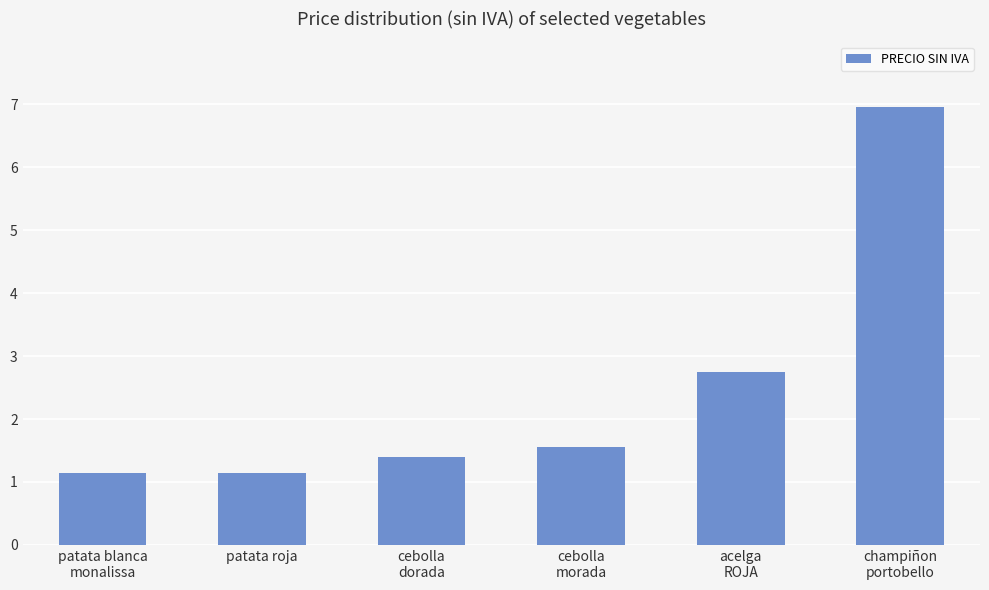

What is the maximum value shown in the chart?

7.0